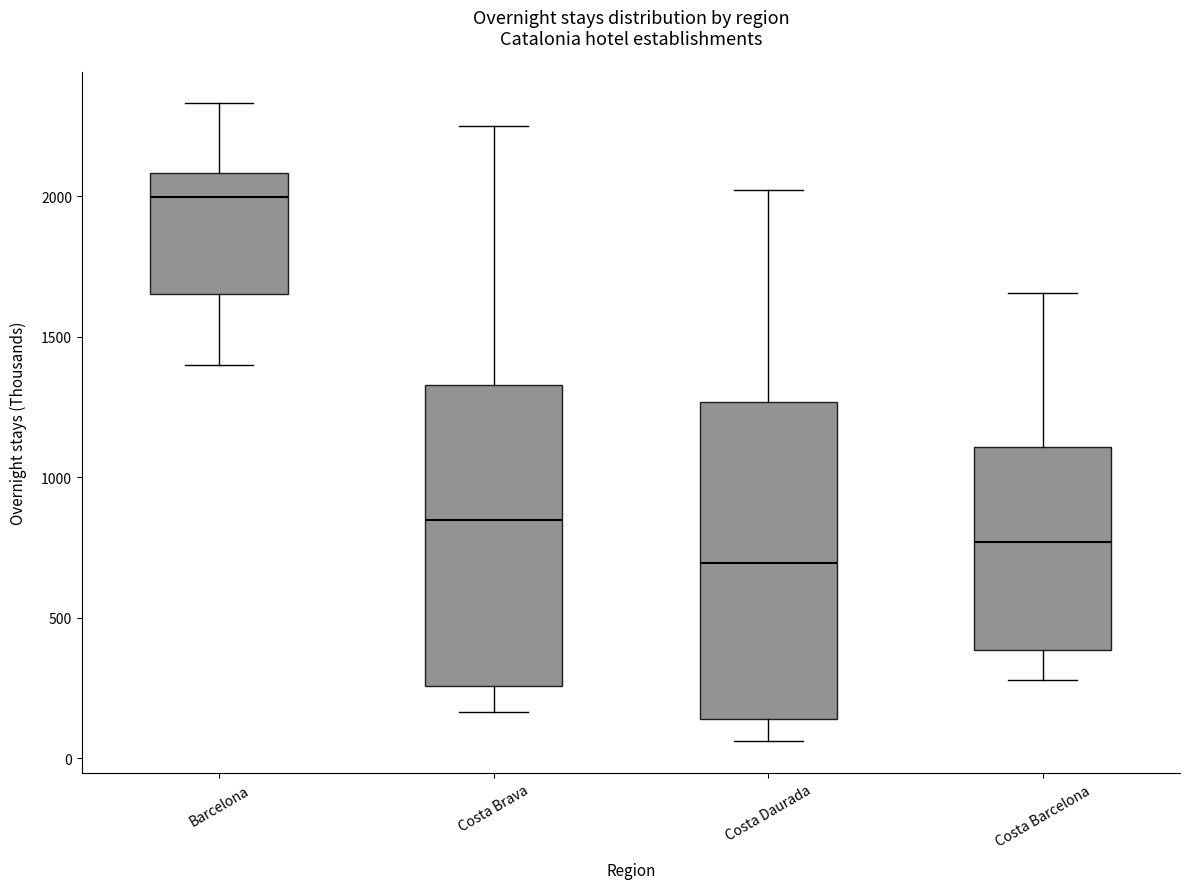

Reading left to right, read every box against the y-axis: the position of its median line, the range the box covers, and the ends of its whiskers. The values are not printed on the chart, so give them approximately, as read against the axis.

Barcelona: median 2000, box 1650 to 2100, whiskers 1400 to 2350
Costa Brava: median 850, box 250 to 1350, whiskers 150 to 2250
Costa Daurada: median 700, box 150 to 1250, whiskers 50 to 2000
Costa Barcelona: median 750, box 400 to 1100, whiskers 300 to 1650